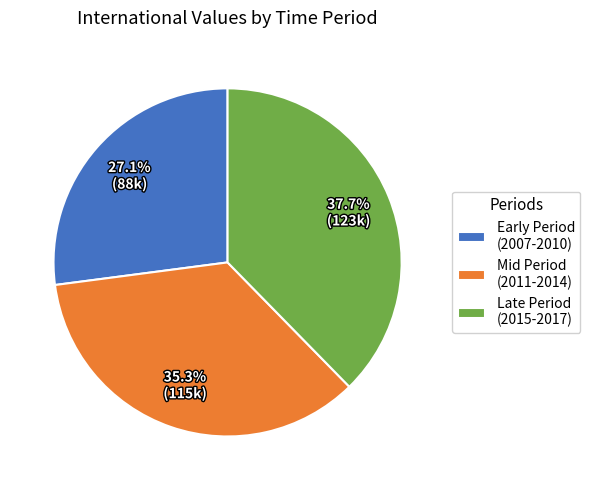

Is there a majority slice in this chart?

No